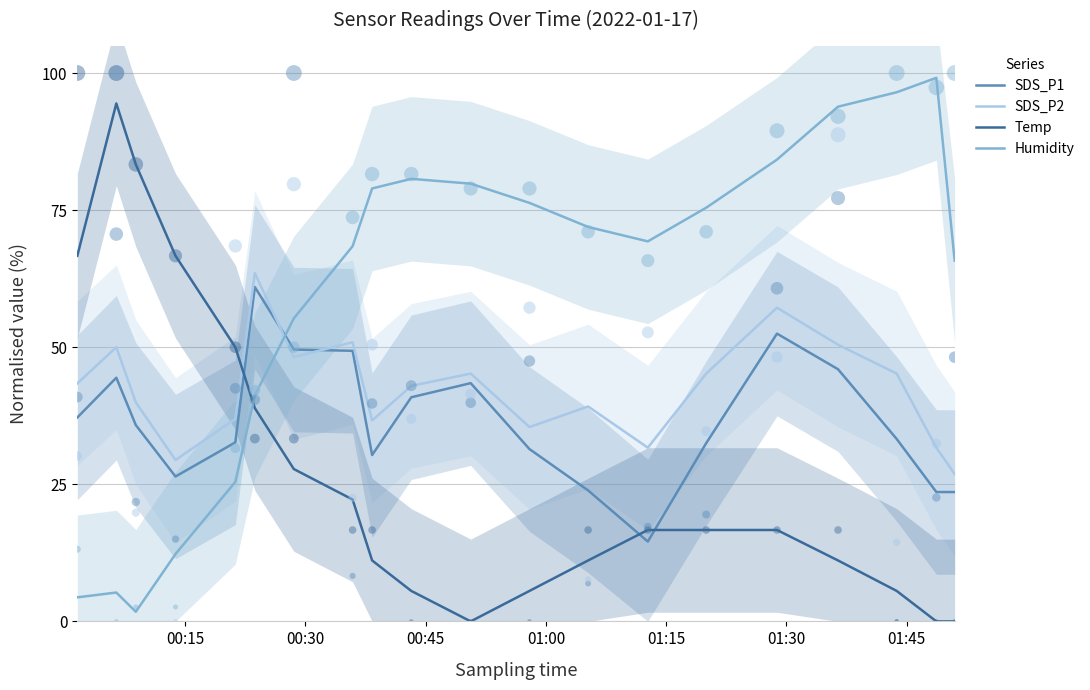

What are all the series names shown in the legend?

SDS_P1, SDS_P2, Temp, Humidity